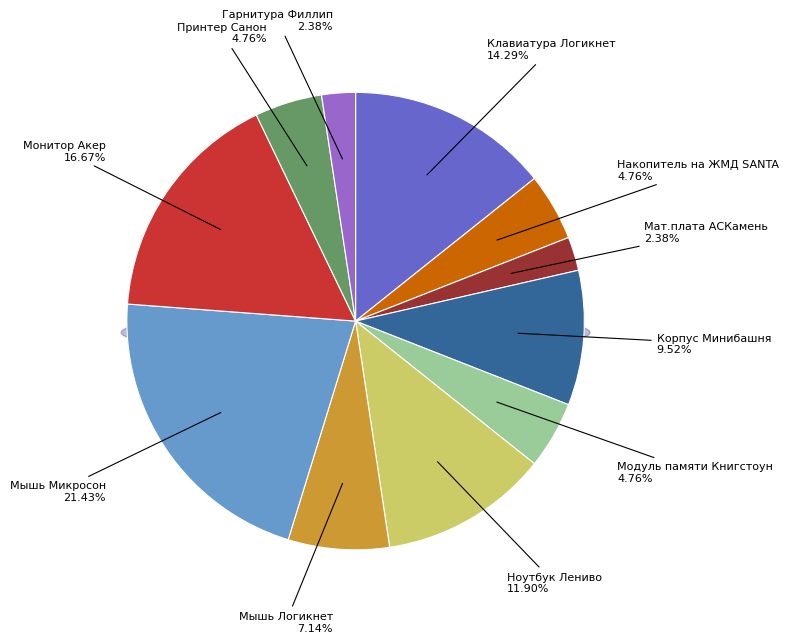

What is the largest slice in the pie chart?

Мышь Микросон